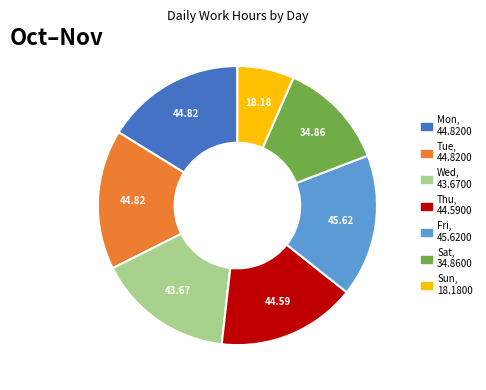

Is the sum of Sun and Thu greater than half?

No